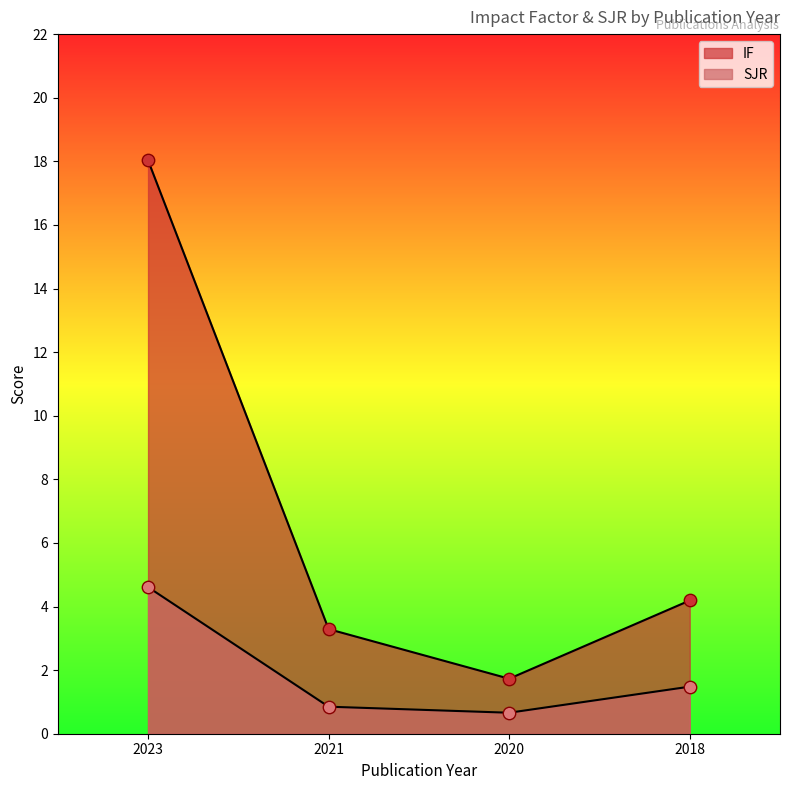

Is the value of SJR at 2021 greater than the value of IF at 2018?

No